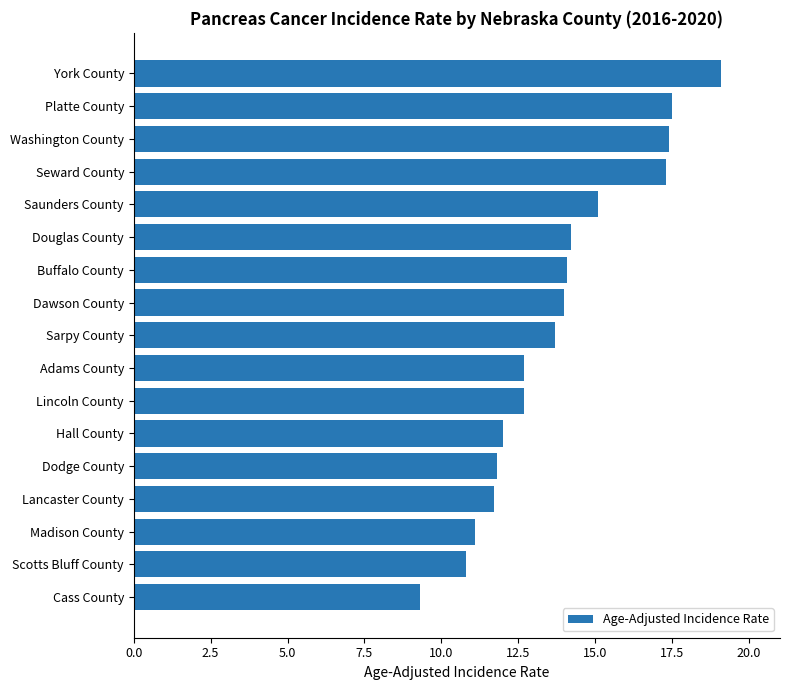

What value does the data have at Washington County?

17.4